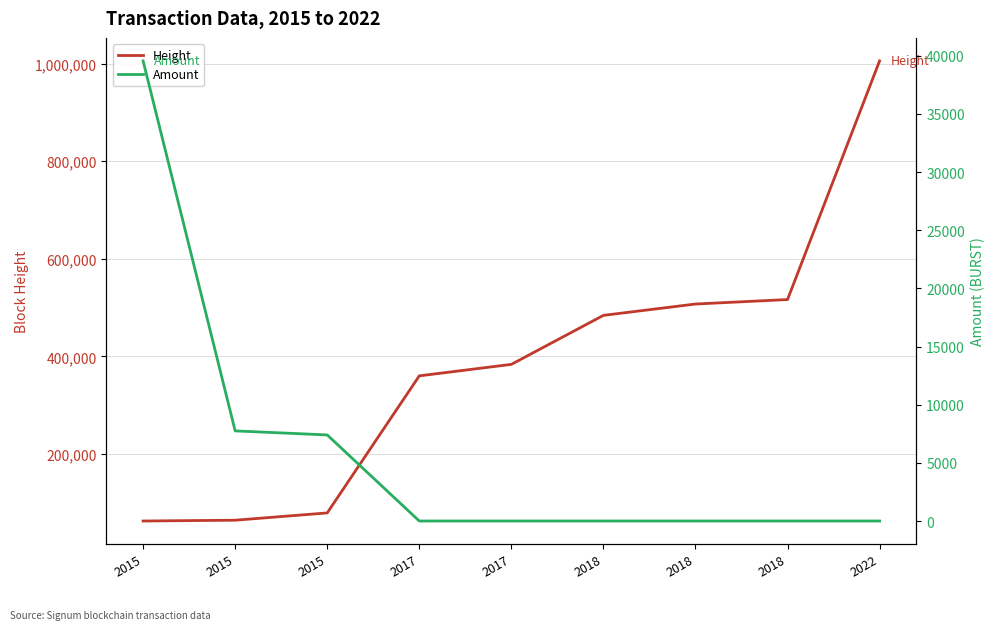

Does the chart have visible grid lines?

Yes